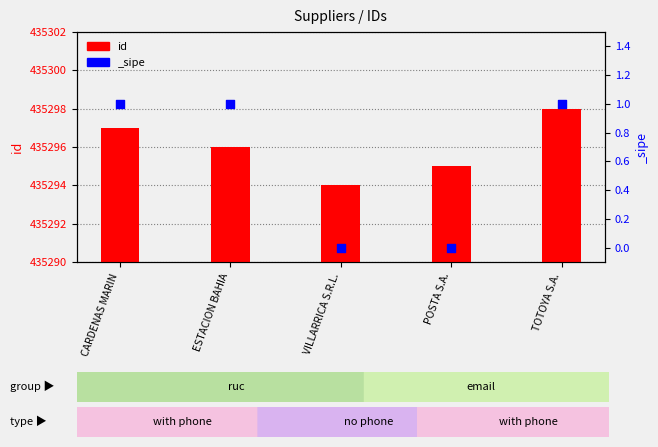

Which has a higher value, POSTA S.A. or ESTACION BAHIA?

ESTACION BAHIA